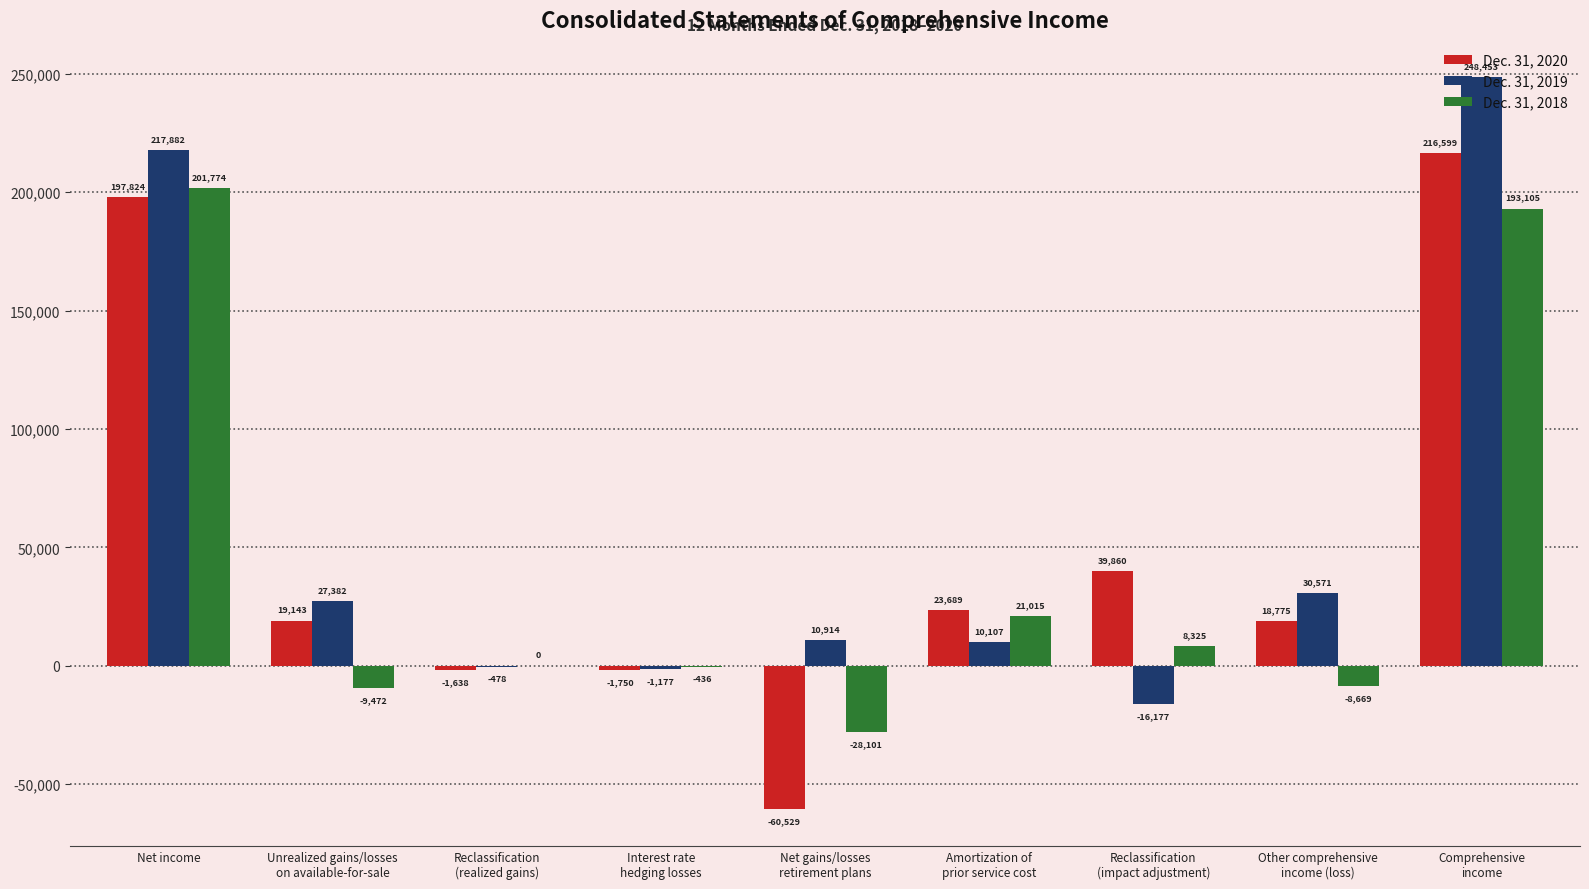

What is the total value across all series at Net income?

617480